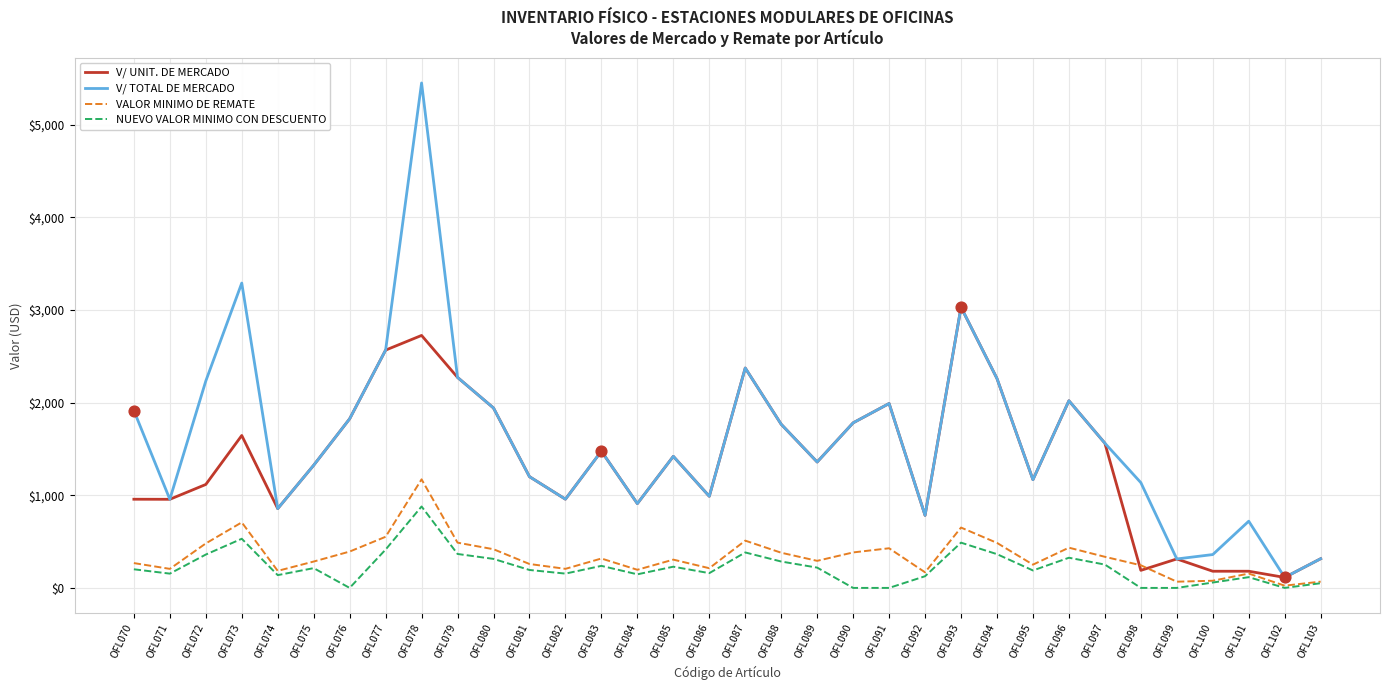

What is the difference between the highest and lowest values at OFL074?

717.8